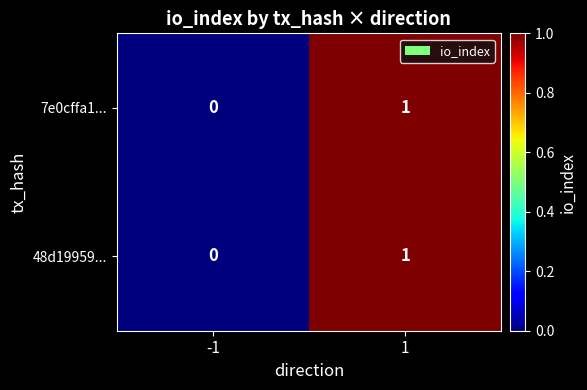

List the labels in order of 7e0cffa1... value, largest first.

1, -1